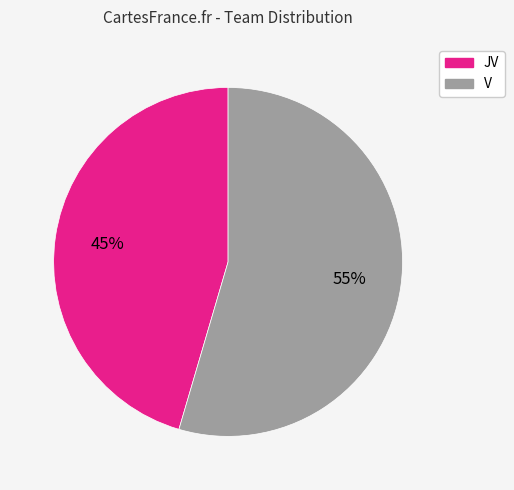

To the nearest percent, what is the combined percentage of JV and V?

100%